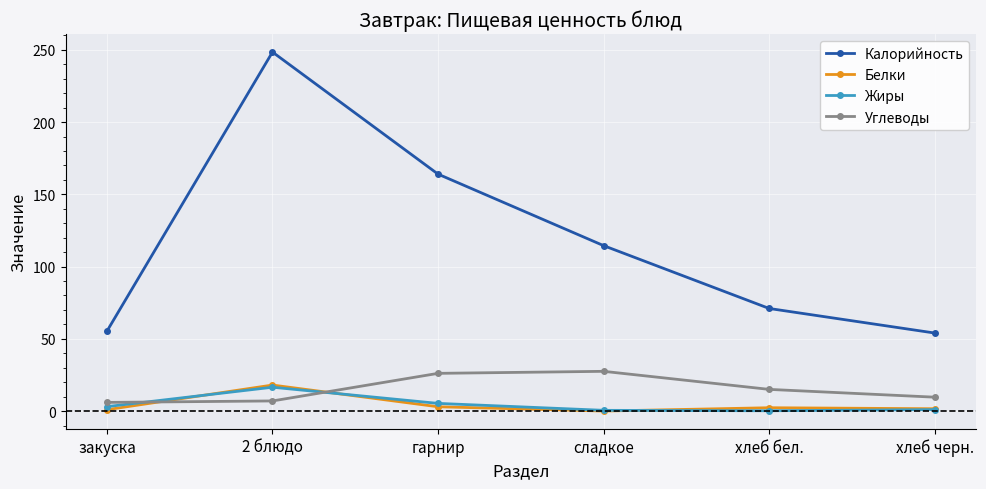

What is the label of the 6th point from the left?

хлеб черн.